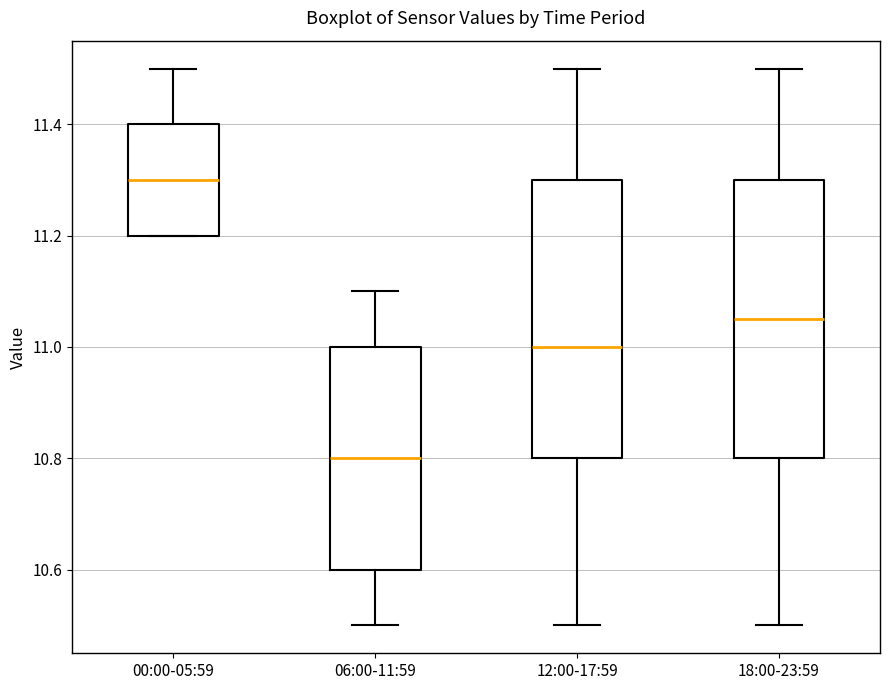

Reading left to right, read every box against the y-axis: the position of its median line, the range the box covers, and the ends of its whiskers. The values are not printed on the chart, so give them approximately, as read against the axis.

00:00-05:59: median 11.30, box 11.20 to 11.40, whiskers 11.20 to 11.50
06:00-11:59: median 10.80, box 10.60 to 11.00, whiskers 10.50 to 11.10
12:00-17:59: median 11.00, box 10.80 to 11.30, whiskers 10.50 to 11.50
18:00-23:59: median 11.06, box 10.80 to 11.30, whiskers 10.50 to 11.50